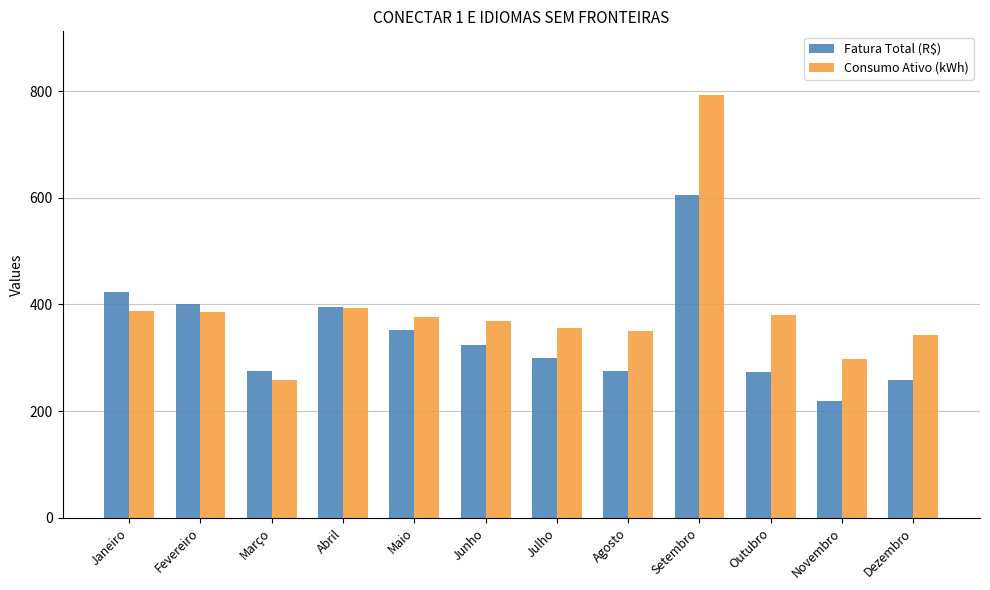

How many data points does each series have?

12